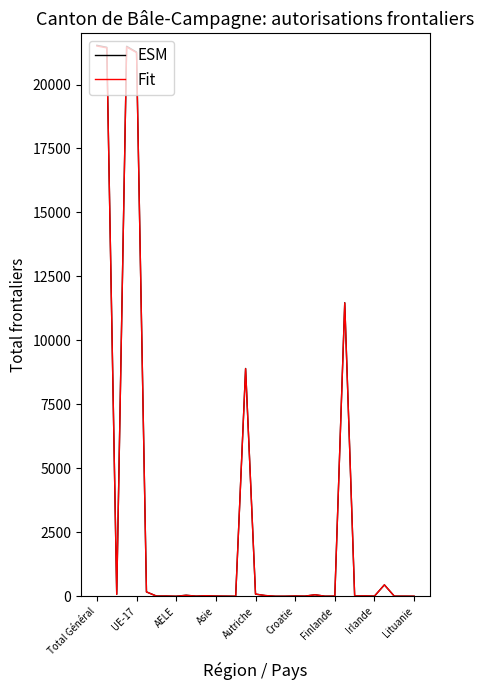

What is the greatest value displayed?

21531